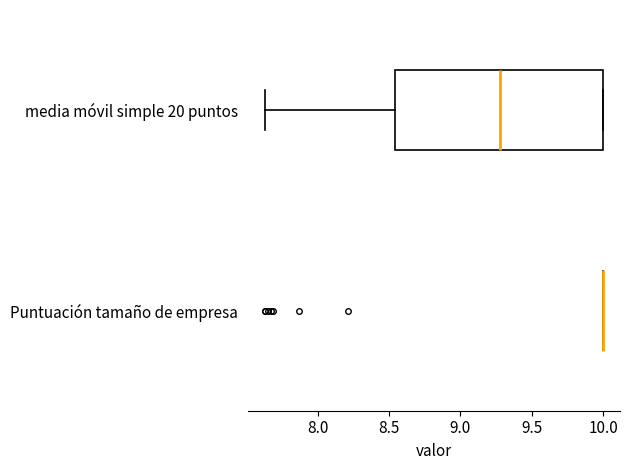

Reading bottom to top, transcribe this box plot: for each box, give where its median line is, the range the box spans, and where its two whiskers end, as read against the x-axis. The values are not printed on the chart, so give them approximately, as read against the axis.

Puntuación tamaño de empresa: box collapsed to a line at 10.00, whiskers 10.00 to 10.00
media móvil simple 20 puntos: median 9.30, box 8.55 to 10.00, whiskers 7.65 to 10.00